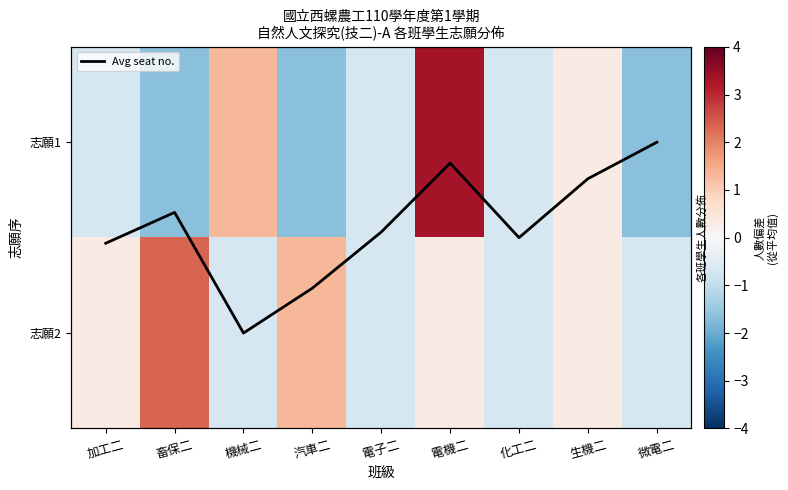

Which series has the largest total across all categories?

Avg seat no.